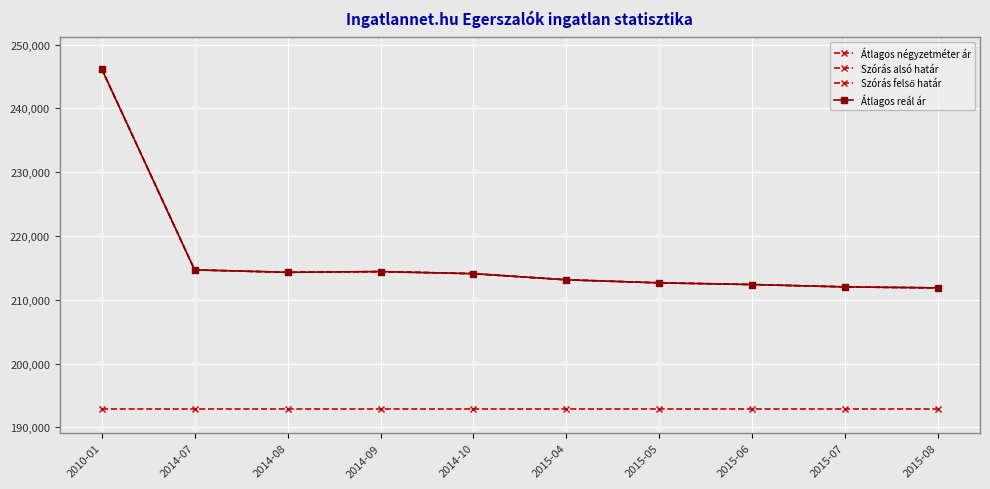

Where is the first local minimum for Átlagos reál ár?

2014-08